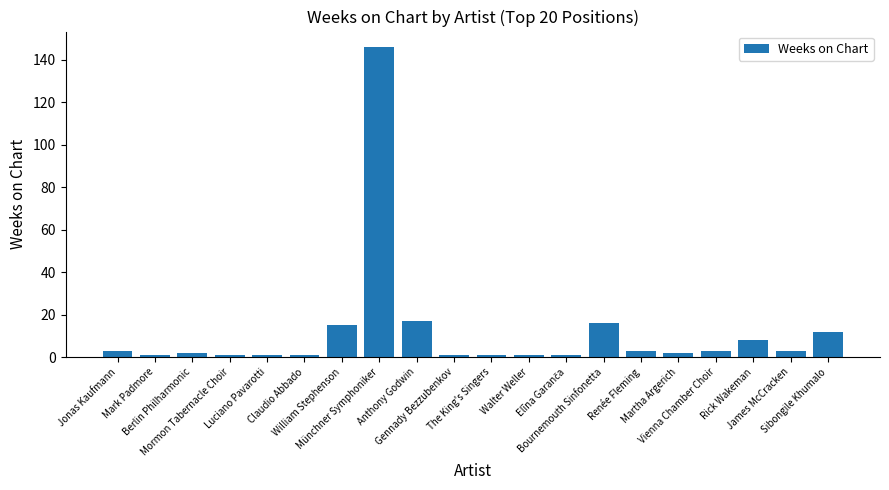

Is it true that the value at The King's Singers is 1?

True